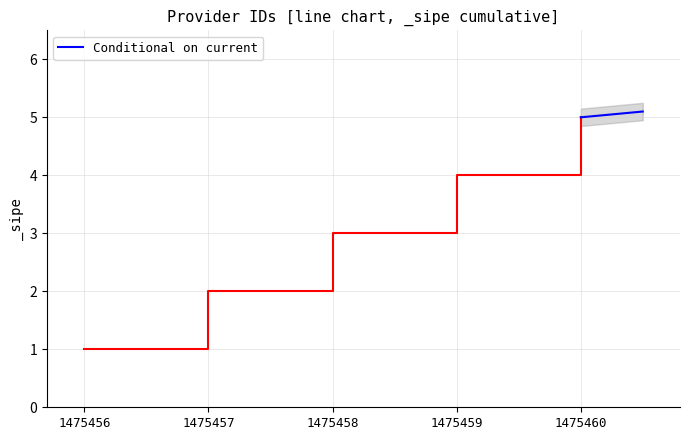

Count the values in the range 5 to 6.

2